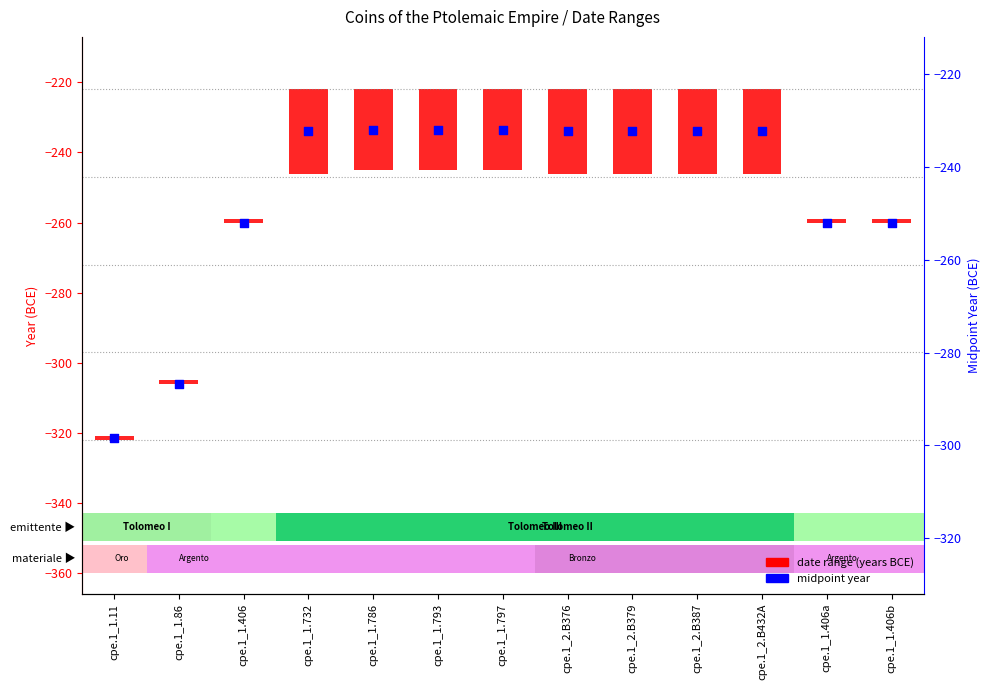

What is the total value across all series at cpe.1_1.406b?

-259.0